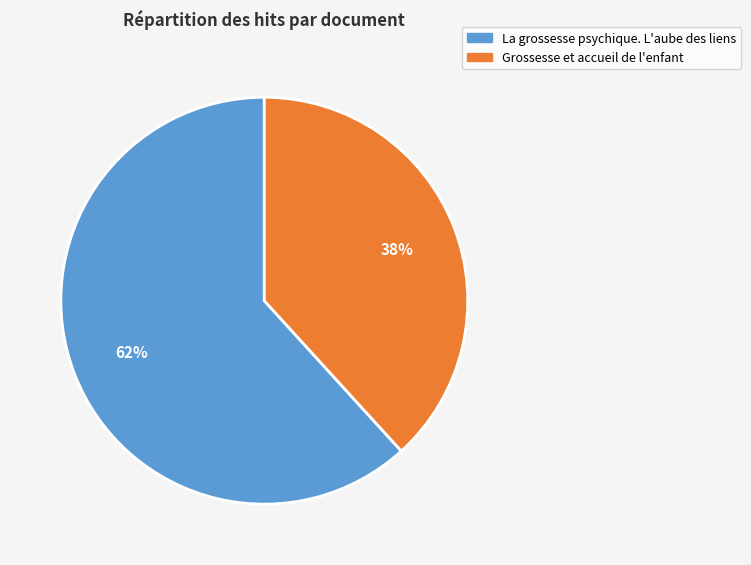

Combined, do Grossesse et accueil de l'enfant and La grossesse psychique. L'aube des liens account for over 50%?

Yes